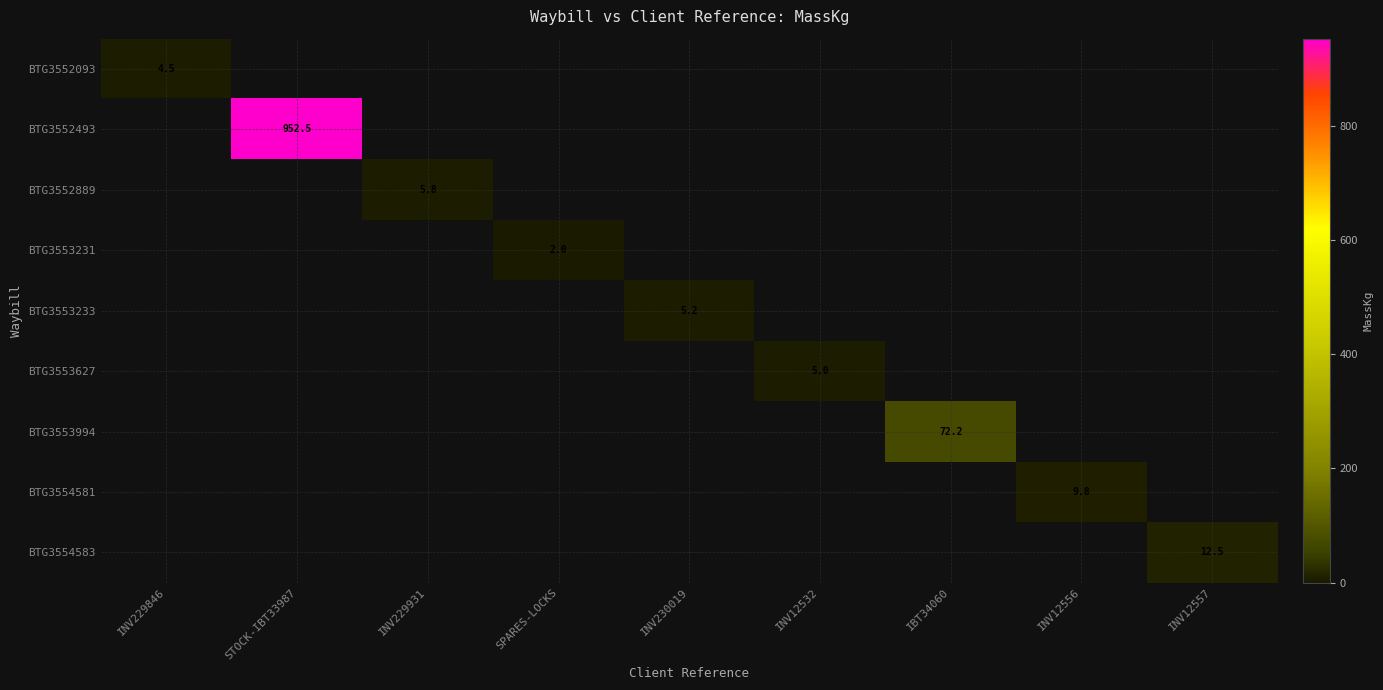

At which label is BTG3552093 closest to 2?

STOCK-IBT33987